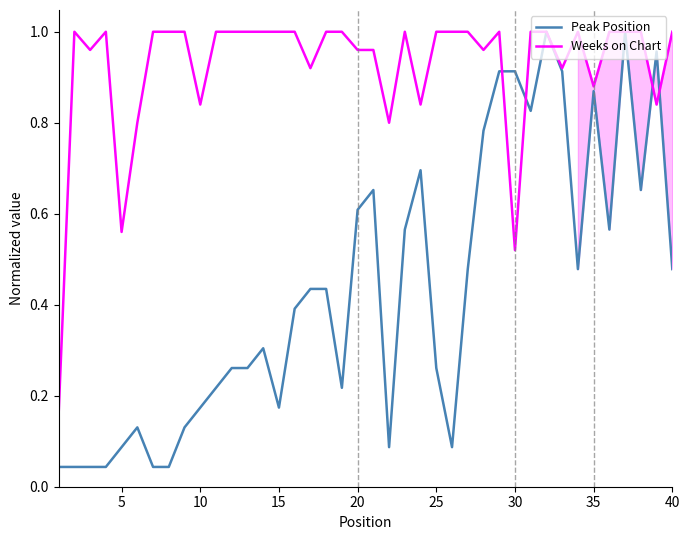

What is the sum of all Weeks on Chart values?

36.9